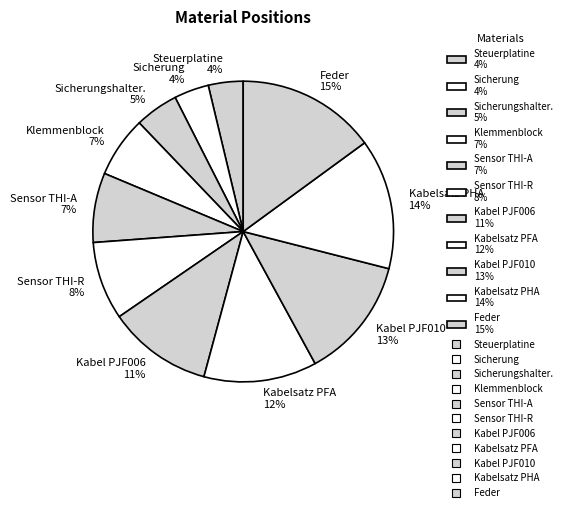

Combined, do Sicherungshalter. 5% and Sensor THI-A 7% account for over 50%?

No